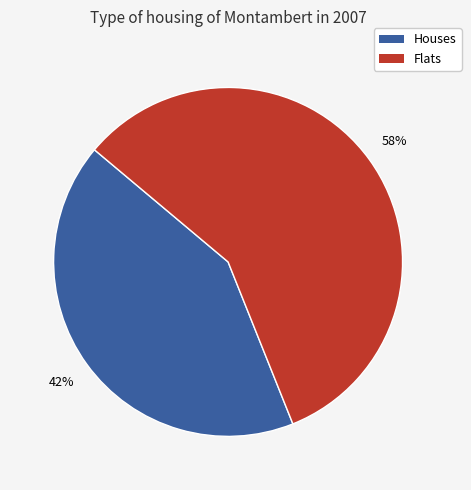

To the nearest percent, what is the difference between the largest and smallest slice percentages?

16%